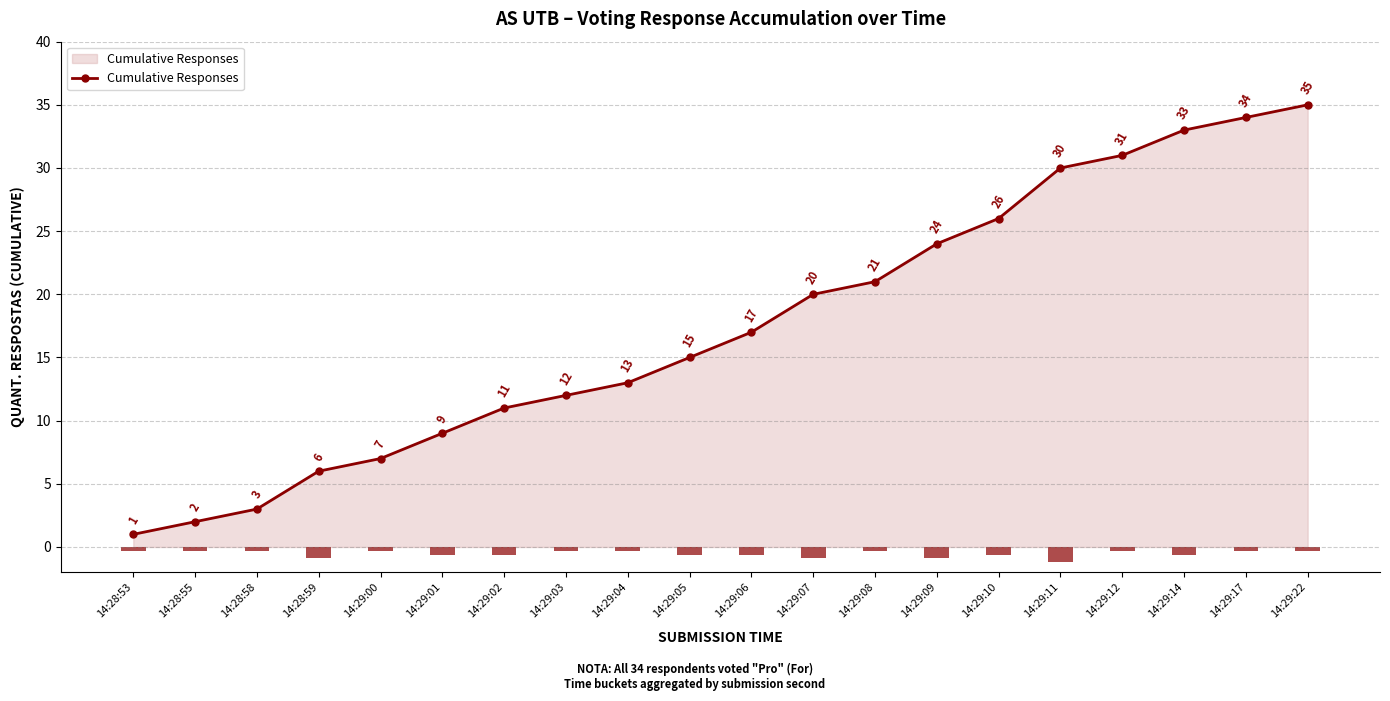

Reading left to right, what are all the values shown in this chart?

1	2	3	6	7	9	11	12	13	15	17	20	21	24	26	30	31	33	34	35